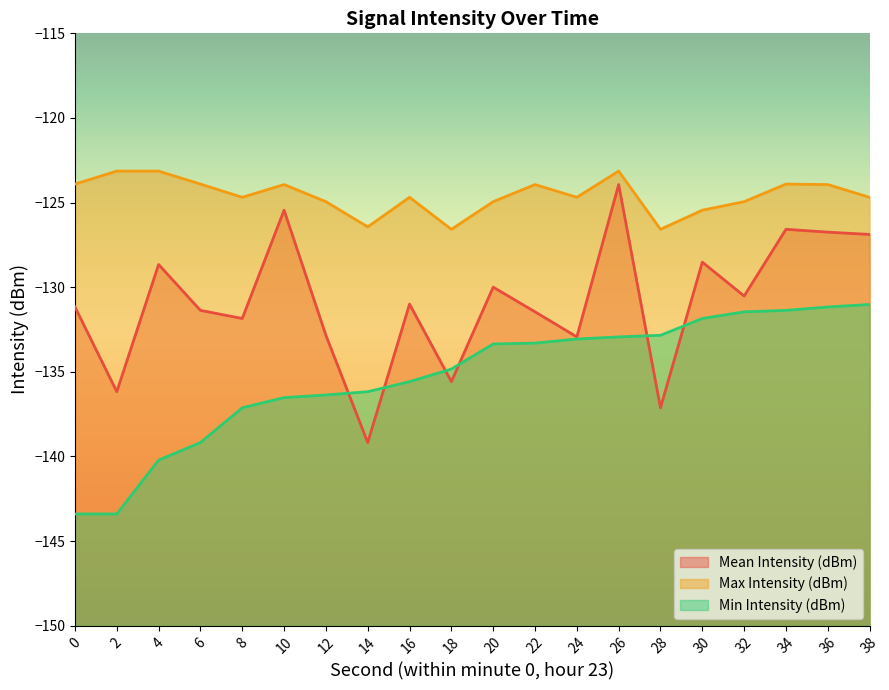

Reading left to right, transcribe all the data shown in this chart.

Mean Intensity (dBm): -131.2	-136.2	-128.7	-131.4	-131.9	-125.5	-132.8	-139.2	-131.0	-135.6	-130.0	-131.5	-132.9	-123.9	-137.1	-128.5	-130.5	-126.6	-126.7	-126.9
Max Intensity (dBm): -123.9	-123.1	-123.1	-123.9	-124.7	-123.9	-124.9	-126.4	-124.7	-126.6	-124.9	-123.9	-124.7	-123.1	-126.6	-125.5	-124.9	-123.9	-123.9	-124.7
Min Intensity (dBm): -143.4	-143.4	-140.2	-139.2	-137.1	-136.5	-136.4	-136.2	-135.6	-134.8	-133.4	-133.3	-133.1	-132.9	-132.8	-131.9	-131.5	-131.4	-131.2	-131.0